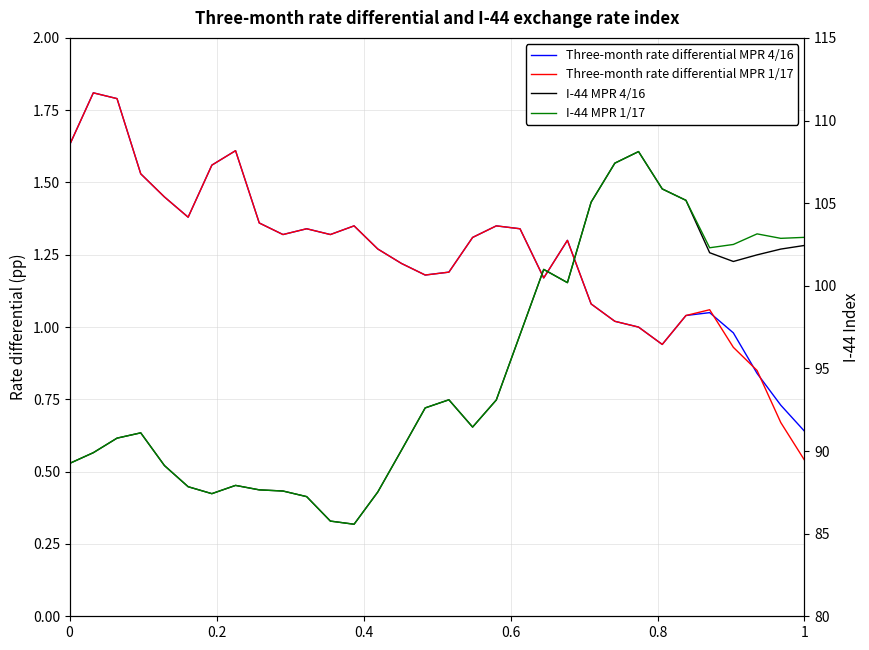

True or false: I-44 MPR 1/17 and Three-month rate differential MPR 1/17 intersect in this chart.

False